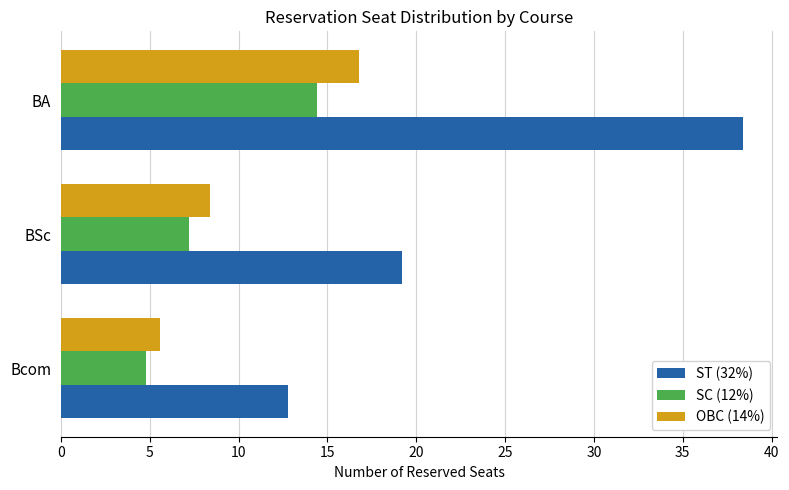

Which series has the largest total across all categories?

ST (32%)